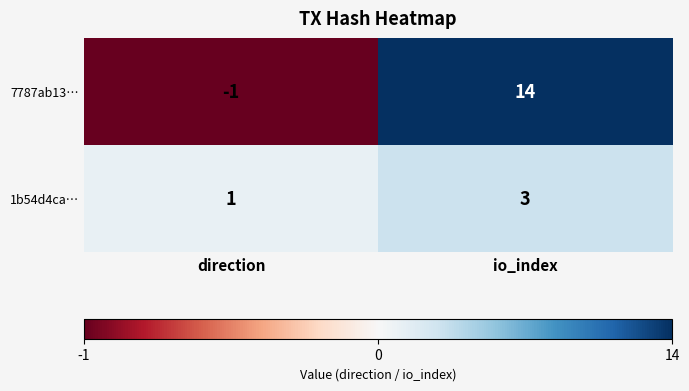

At which category does the chart reach its peak across all series?

io_index